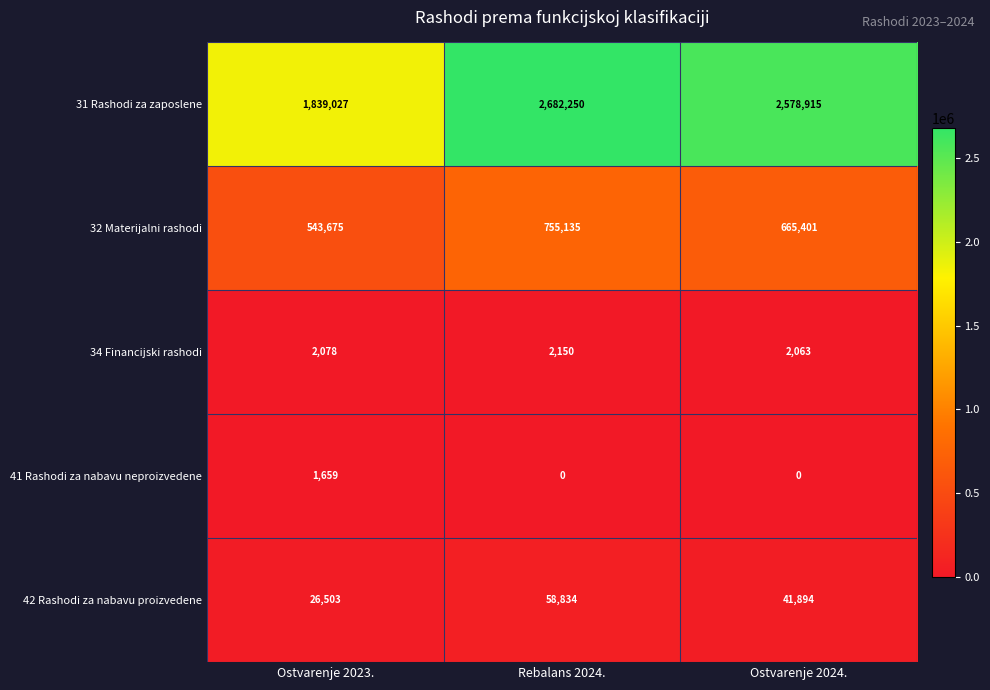

Count the number of categories in the chart.

3